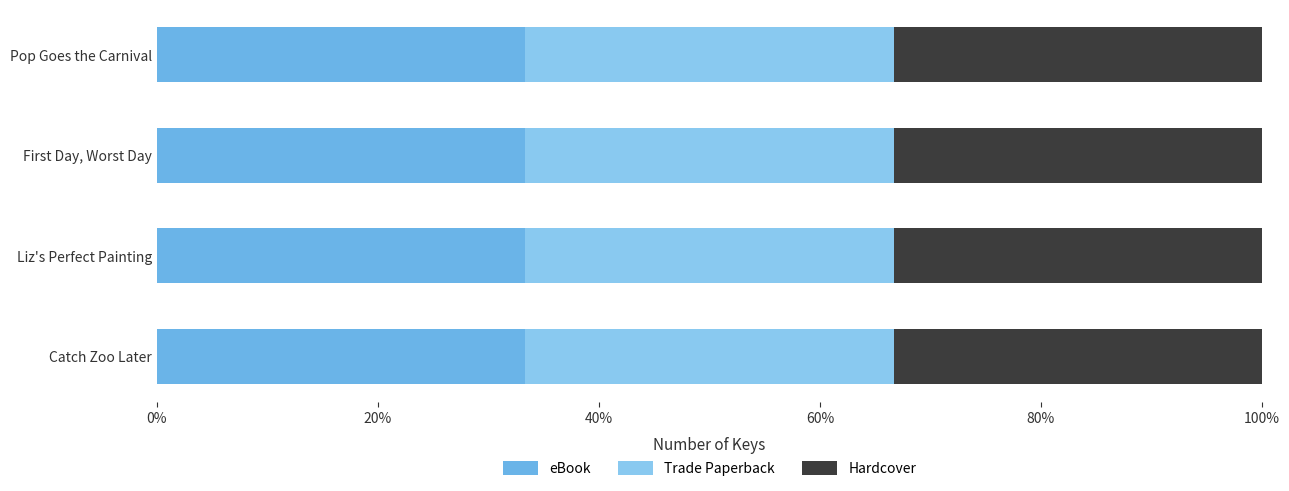

What is the difference between the second highest and minimum values in the Trade Paperback series?

10614242